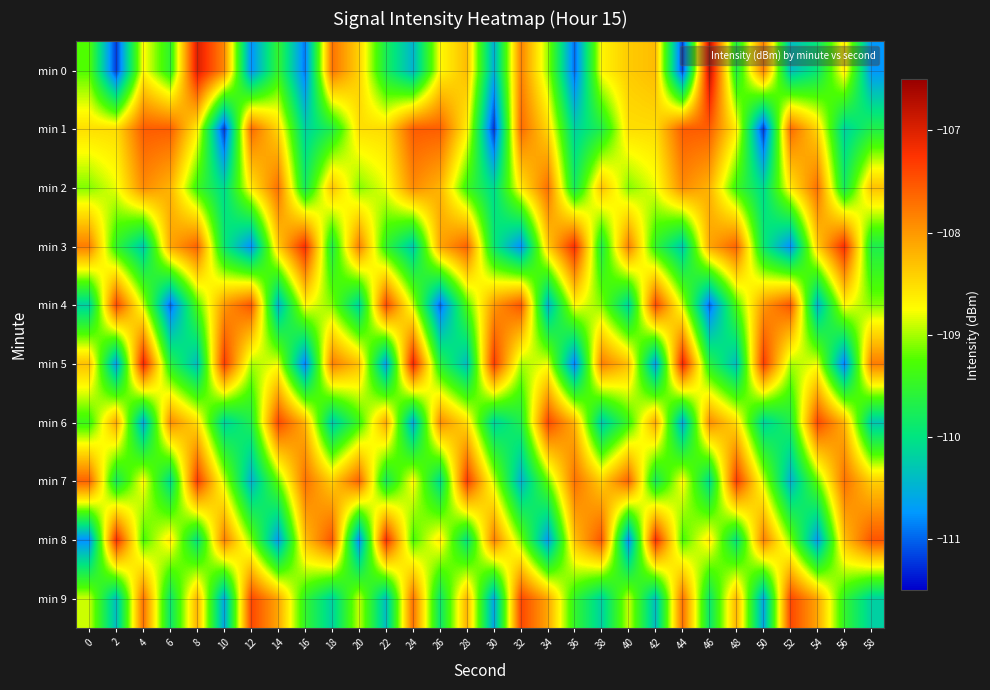

Which series has the largest range (max minus min)?

min 0